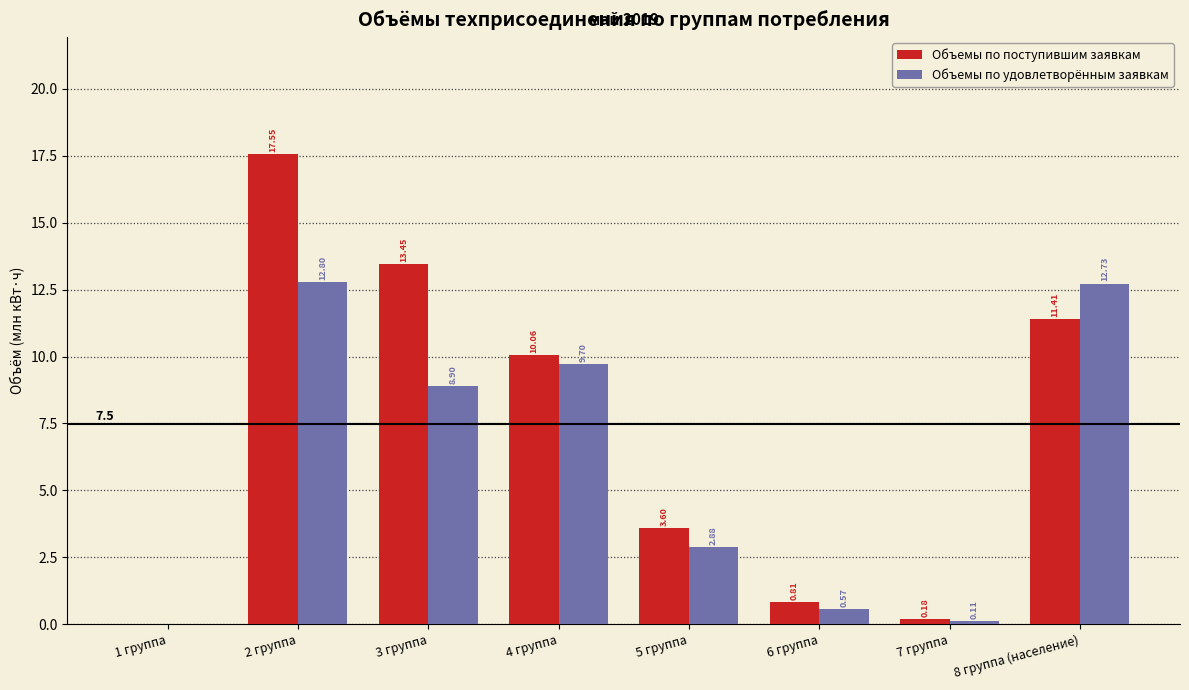

At which category is the sum across all series the highest?

2 группа